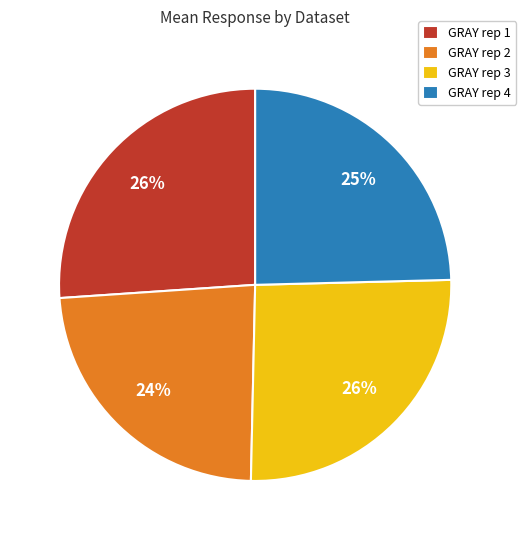

Between GRAY rep 2 and GRAY rep 4, which is larger?

GRAY rep 4